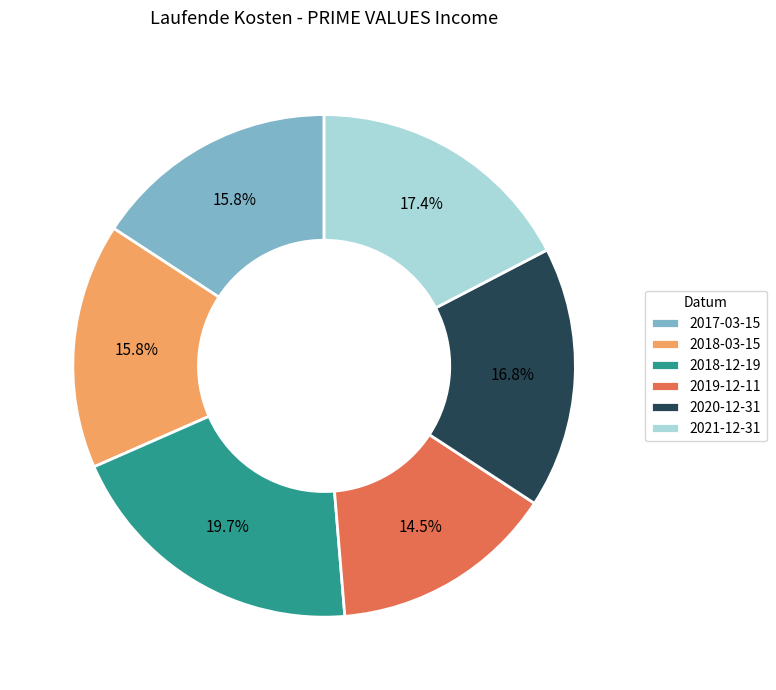

Is it true that 2018-03-15 is 16% of the pie?

True